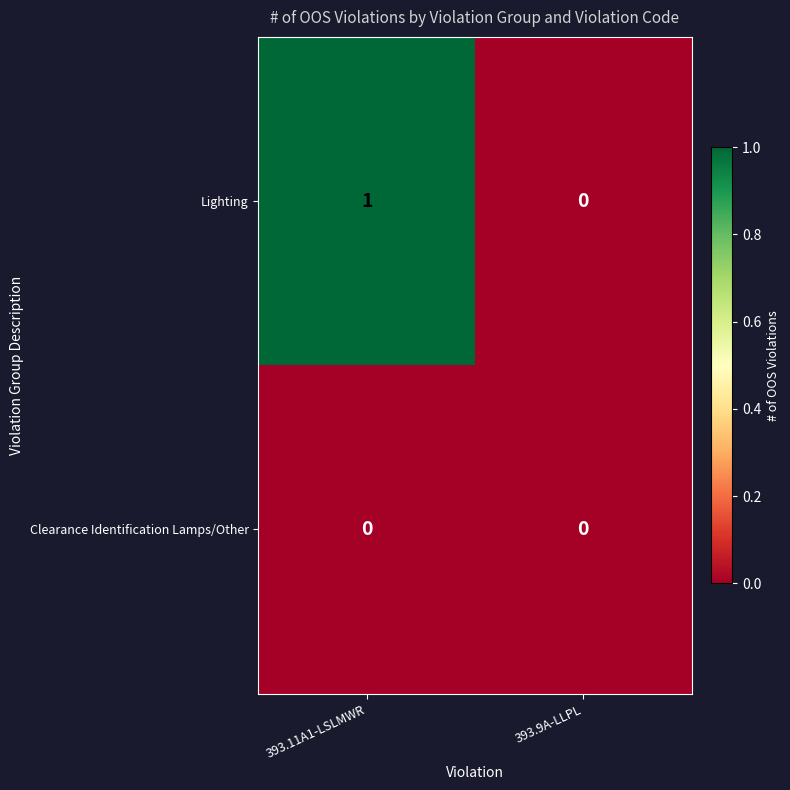

Rank the series by their average value, from highest to lowest.

Lighting, Clearance Identification Lamps/Other